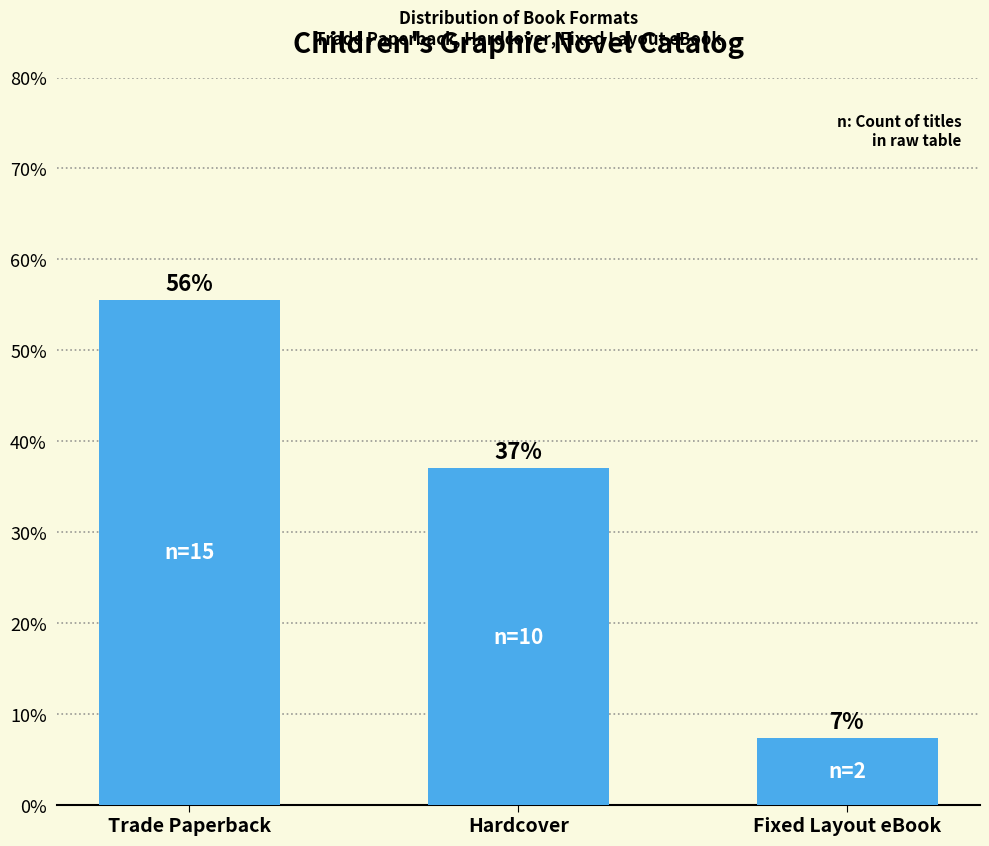

Does the chart contain any negative values?

No